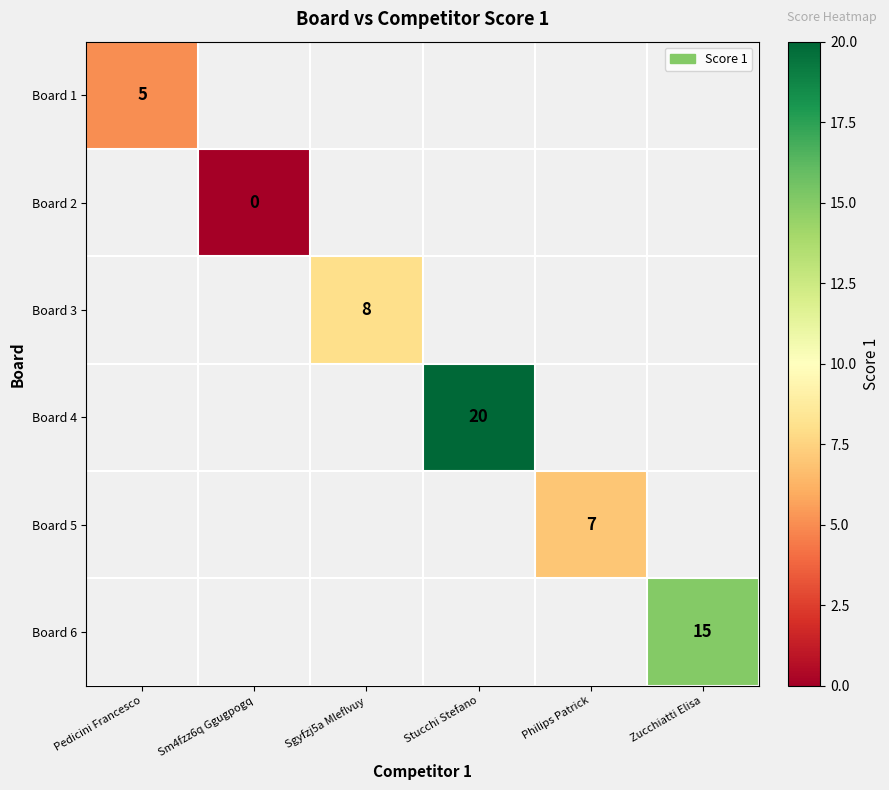

The value of Board 1 at Pedicini Francesco is 8.0. True or false?

False